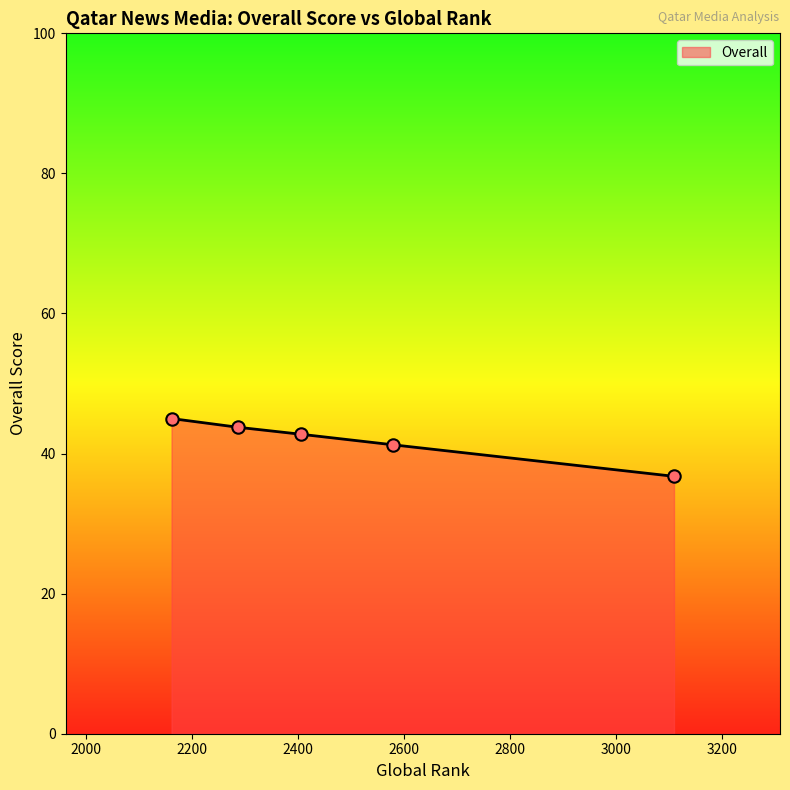

What is the minimum value shown in the chart?

36.8